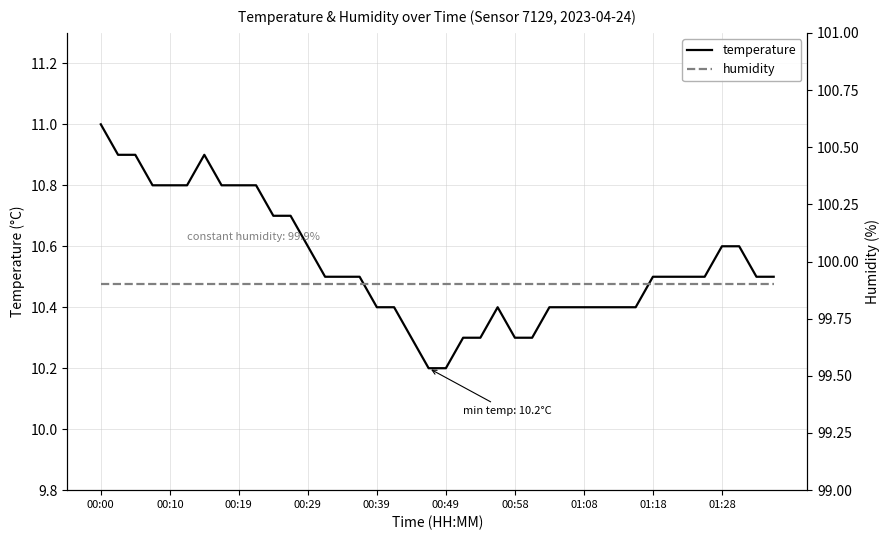

What is the maximum value shown in the chart?

99.9